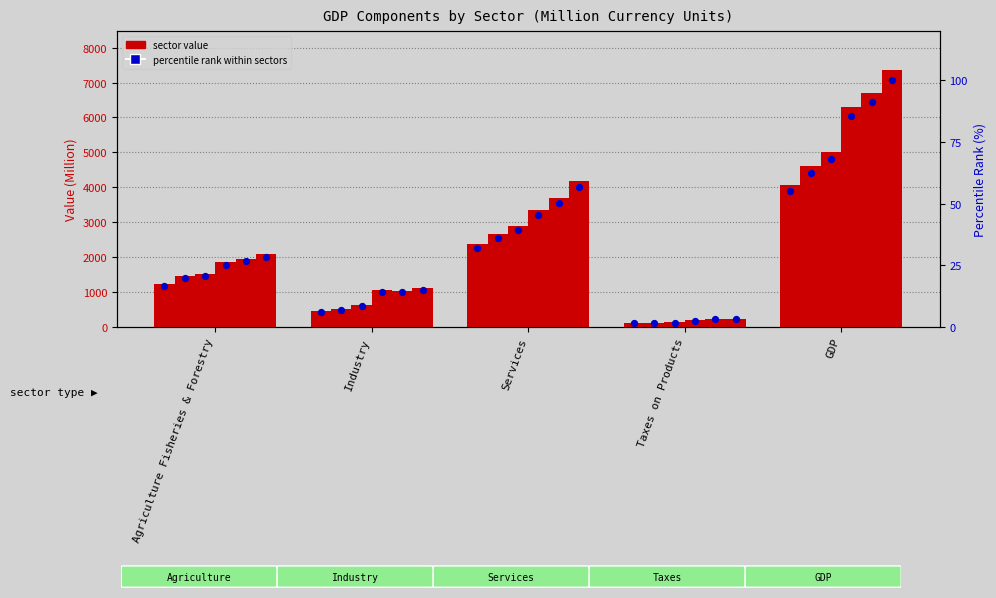

At which category is the sum across all series the highest?

GDP